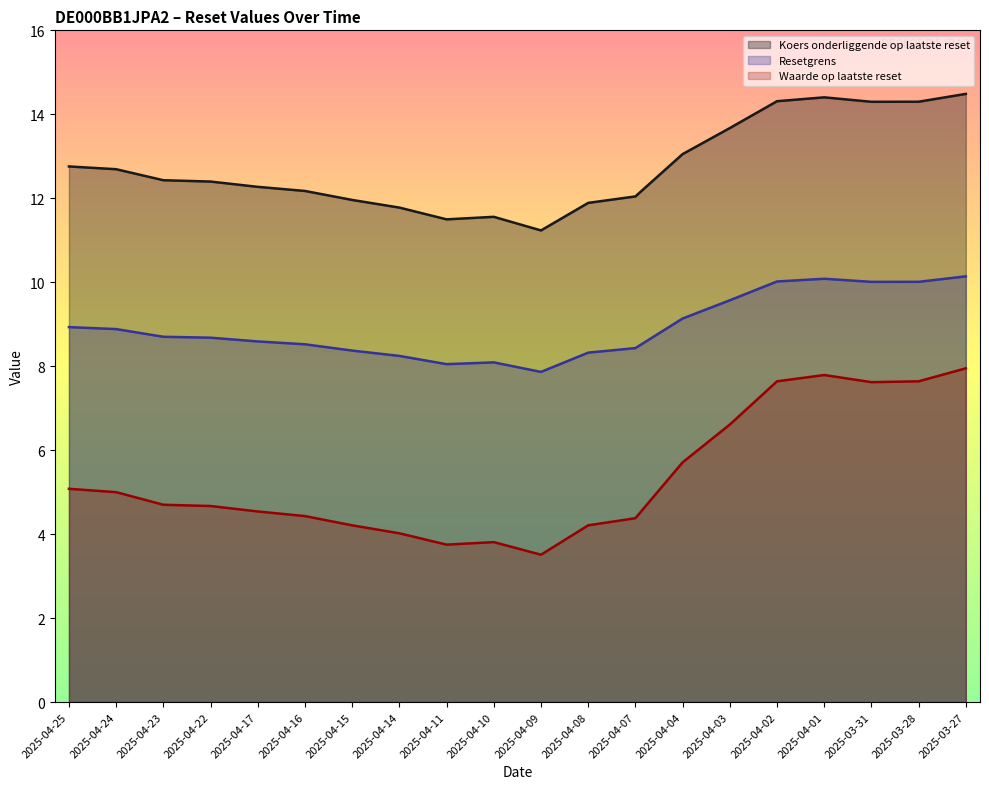

What is the difference between the Koers onderliggende op laatste reset values at 2025-04-25 and 2025-04-17?

0.5